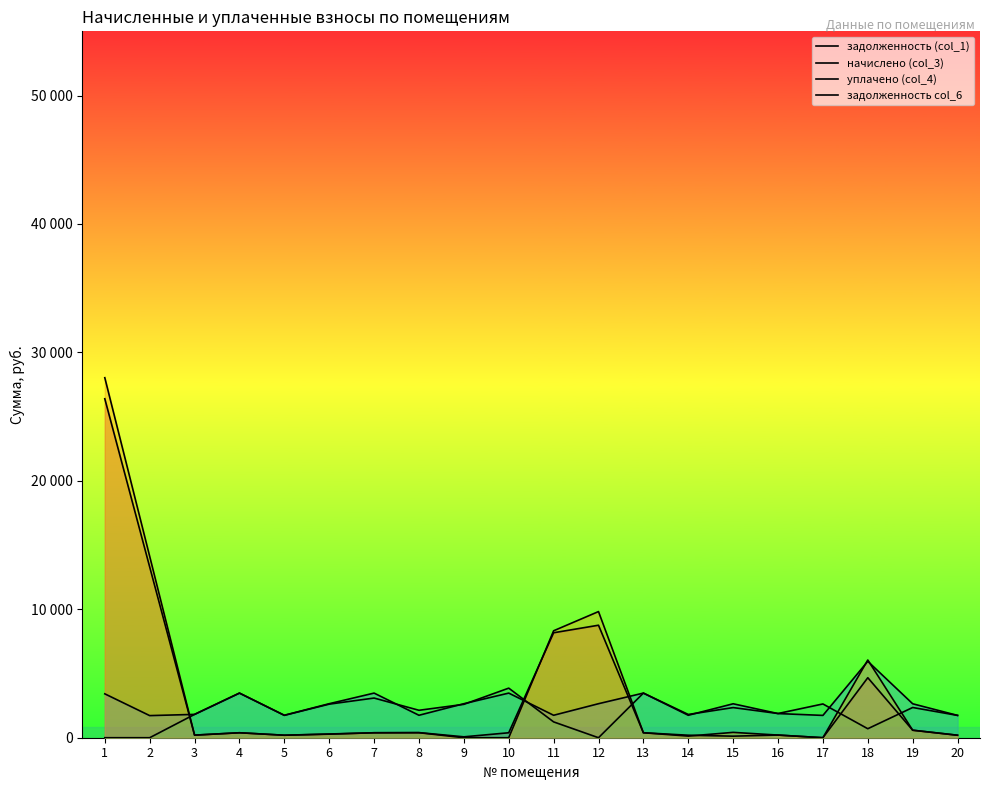

Reading left to right, extract all data points from this chart.

задолженность (col_1): 26392.1	13297.9	201.8	386.1	194.2	277.1	386.1	398.4	69.3	386.1	8172.6	8759.1	386.1	194.2	121.0	207.1	0.0	4672.7	584.7	193.0
начислено (col_3): 3417.0	1721.7	1816.5	3474.9	1748.0	2648.3	3474.9	1748.0	2648.3	3474.9	1748.0	2648.3	3474.9	1748.0	2643.0	1880.8	1737.5	5949.4	2643.0	1737.5
уплачено (col_4): 0.0	0.0	1816.5	3474.9	1742.5	2615.0	3088.8	2136.4	2600.0	3861.0	1232.5	0.0	3474.9	1811.0	2346.4	1884.9	2629.4	700.0	2353.8	1737.5
задолженность col_6: 28031.2	14123.7	201.8	386.1	194.2	289.9	386.1	389.1	0.0	0.0	8327.1	9821.8	386.1	126.1	416.7	205.4	0.0	6051.8	584.5	193.0